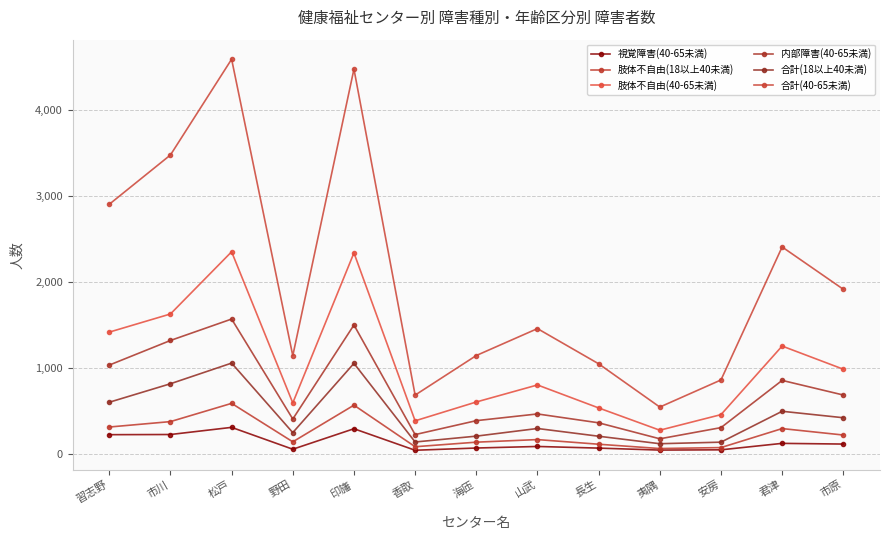

The value of 合計(18以上40未満) at 習志野 is 310. True or false?

False